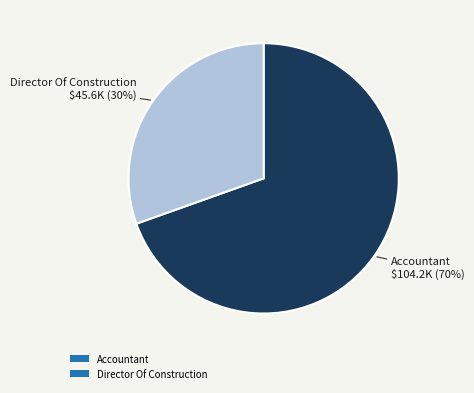

Approximately how many times larger is the value at Accountant compared to Director Of Construction?

2.3